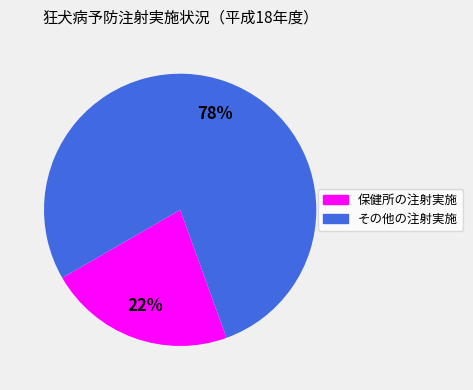

Is the sum of その他の注射実施 and 保健所の注射実施 greater than half?

Yes